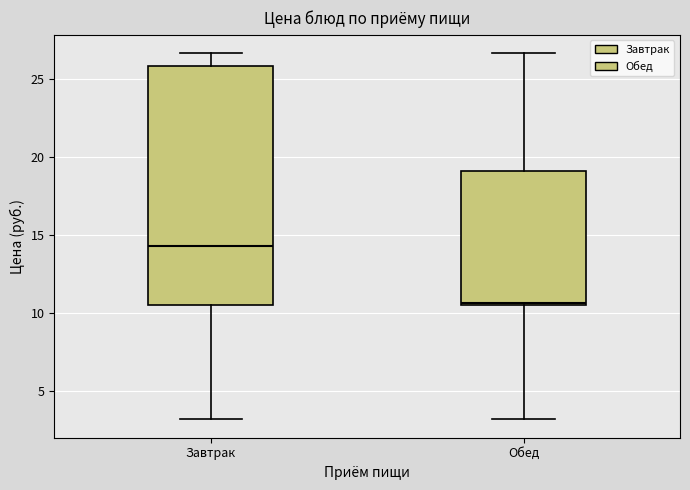

Which box has the highest median line?

Завтрак